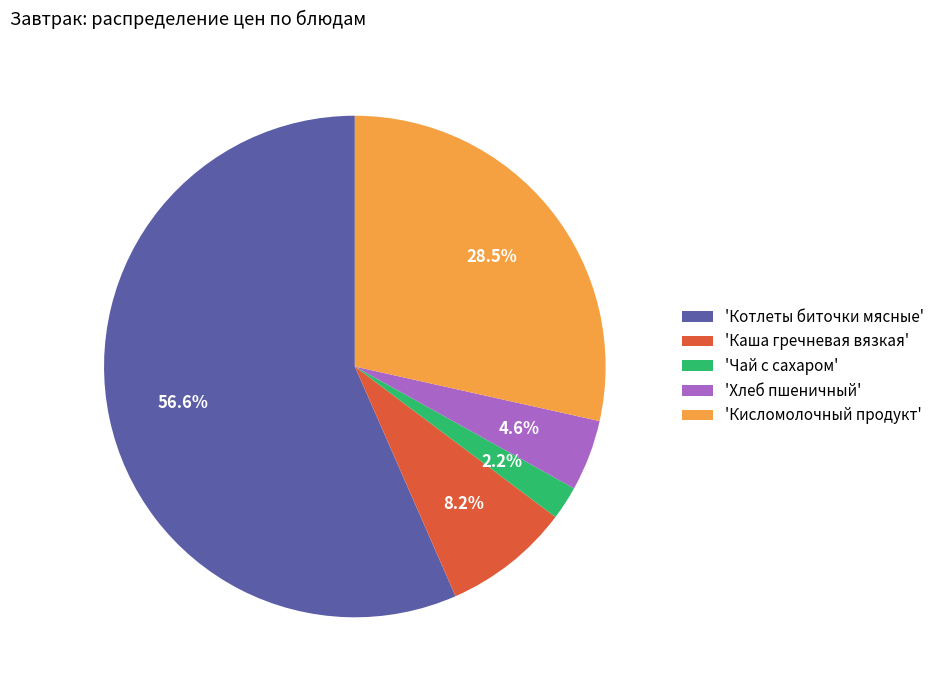

Which category accounts for the majority?

'Котлеты биточки мясные'